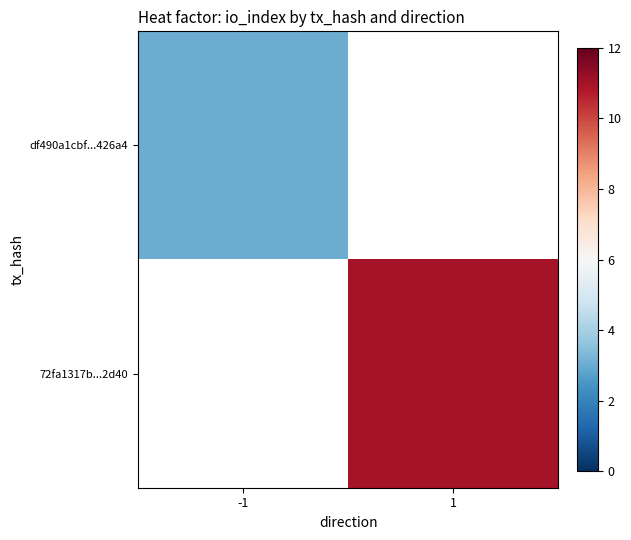

The value of 72fa1317b...2d40 at 1 is 7.0. True or false?

False